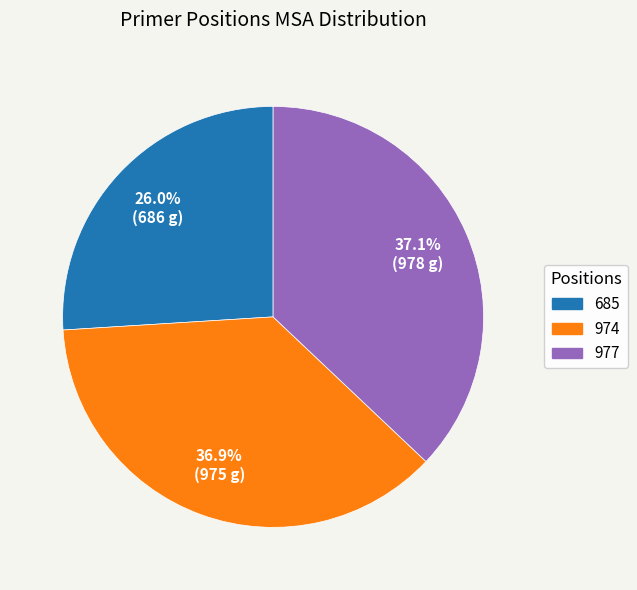

What is the ratio of the value at 685 to the value at 974?

0.7